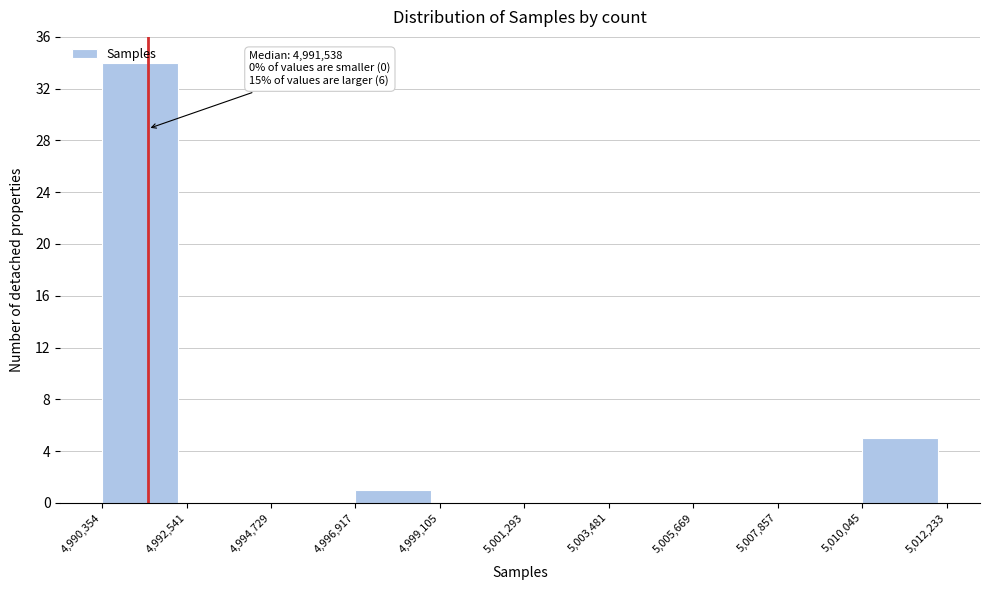

Over which range of the x-axis is the bar tallest?

4,990,354 to 4,992,541